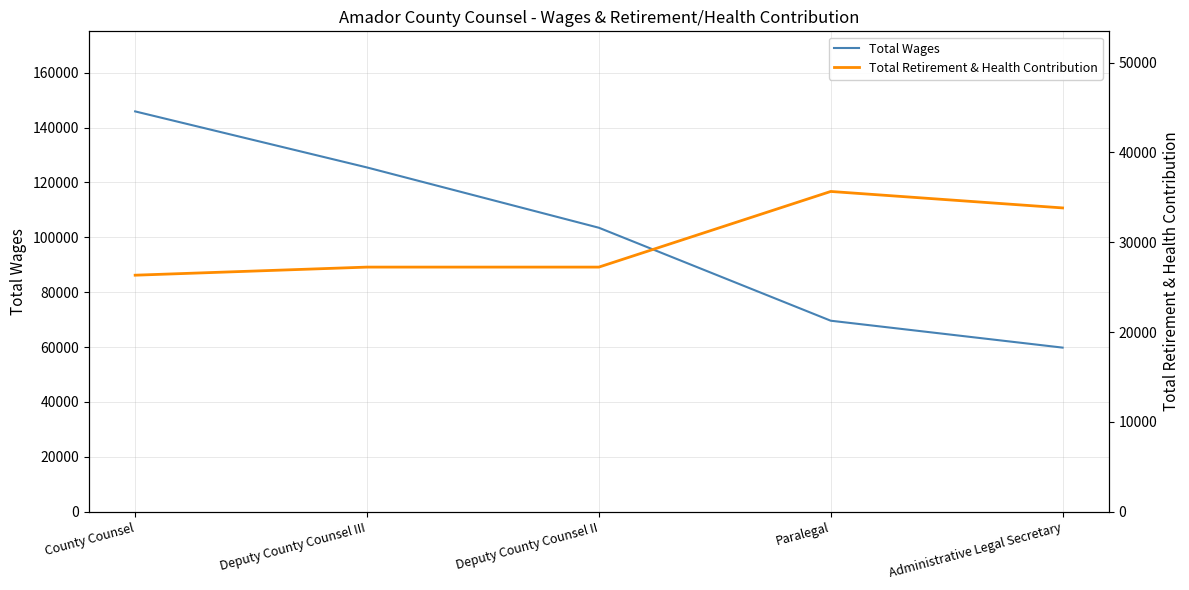

Count the Total Wages values in the range 69610 to 125467.

3